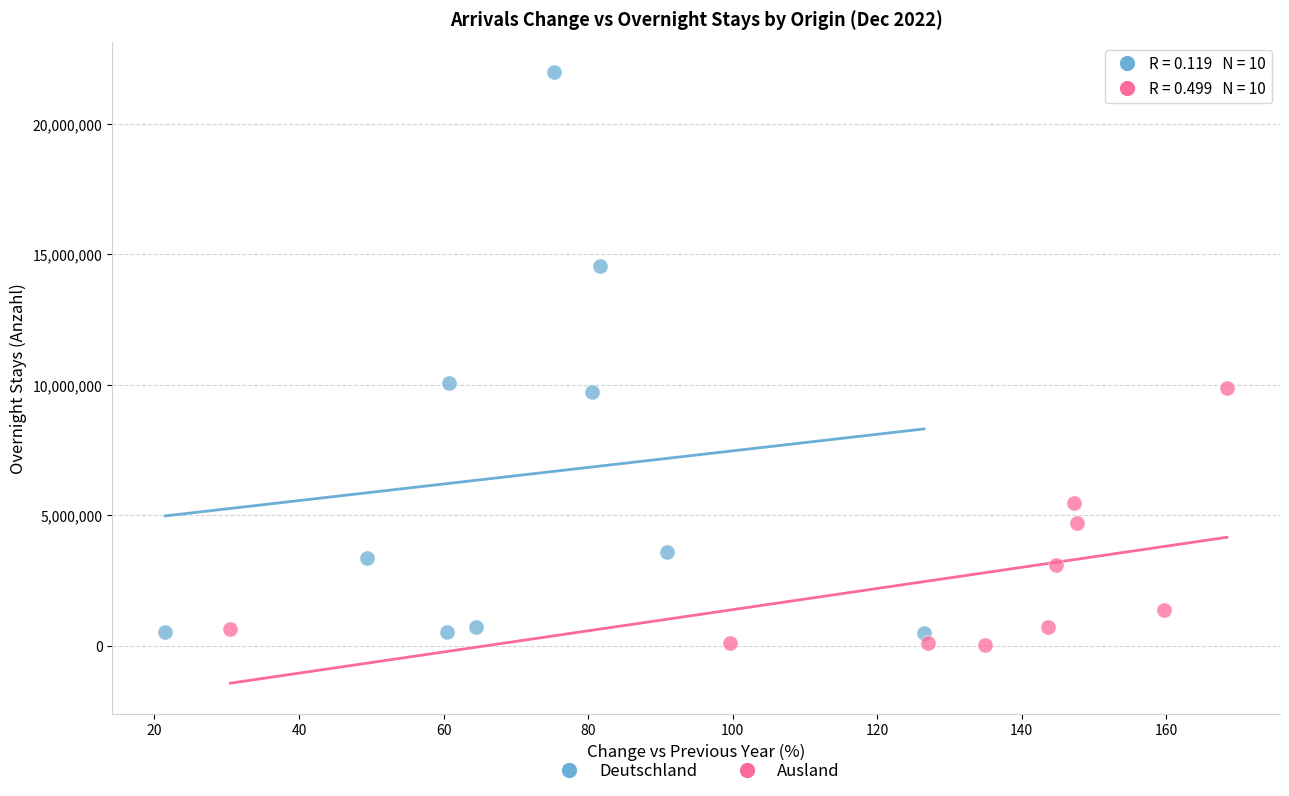

Which series reaches the maximum Y coordinate?

Deutschland